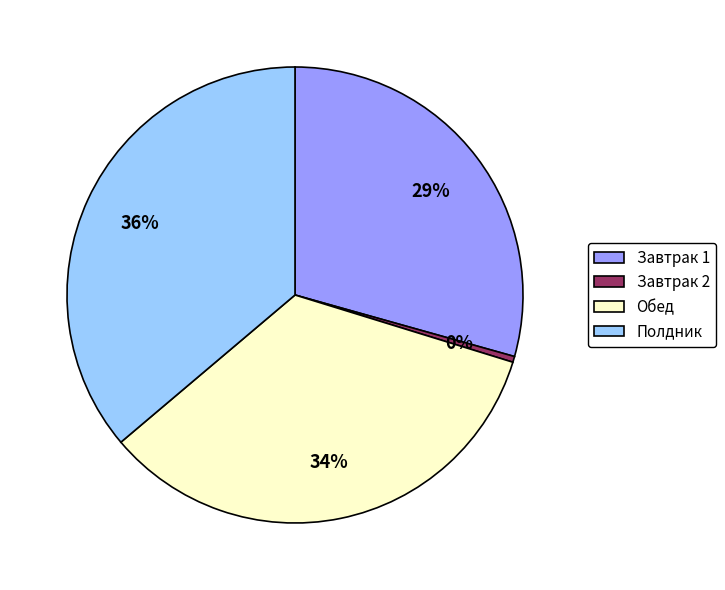

Is the sum of Завтрак 1 and Полдник greater than half?

Yes